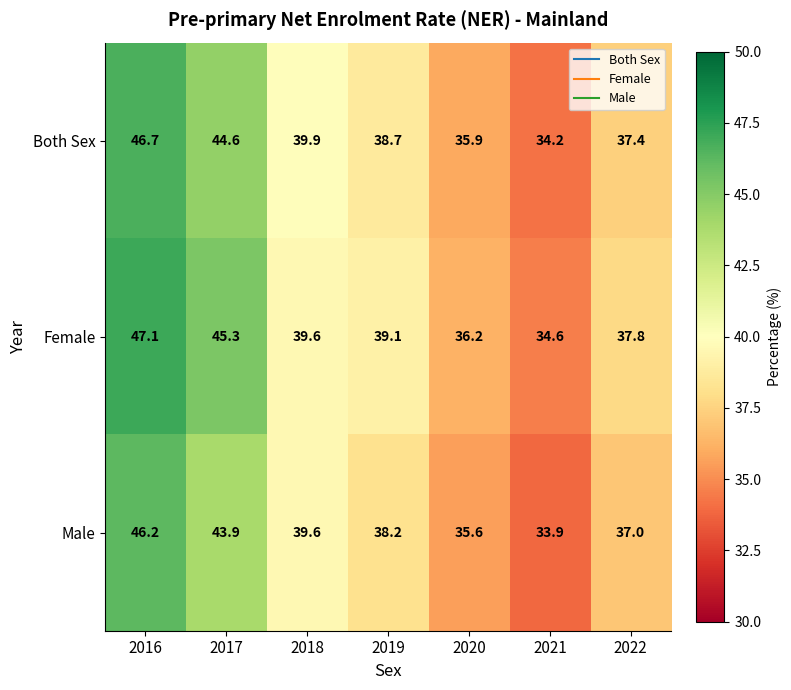

What is the difference between the highest and lowest values at 2016?

0.9